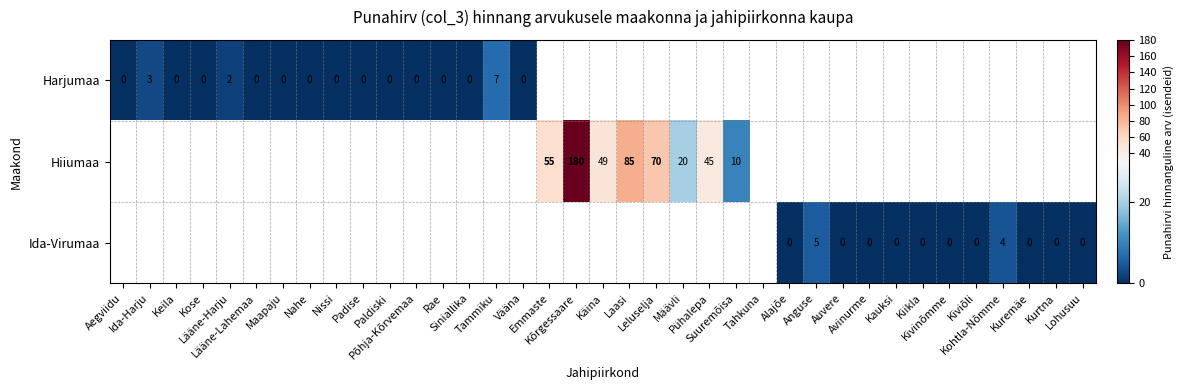

The Ida-Virumaa series shows 0.0 at Kiviõli. True or false?

True